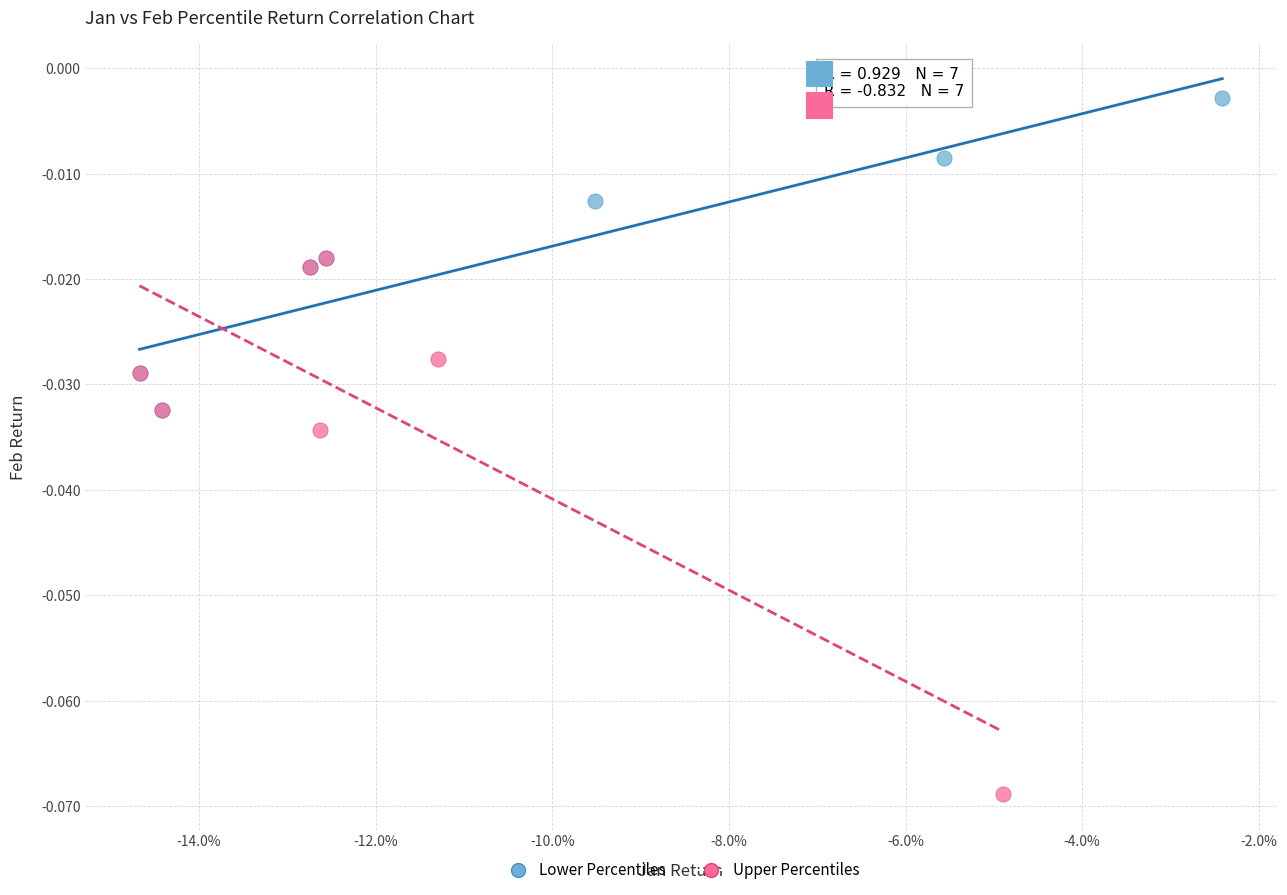

Which series reaches the maximum Y coordinate?

Lower Percentiles